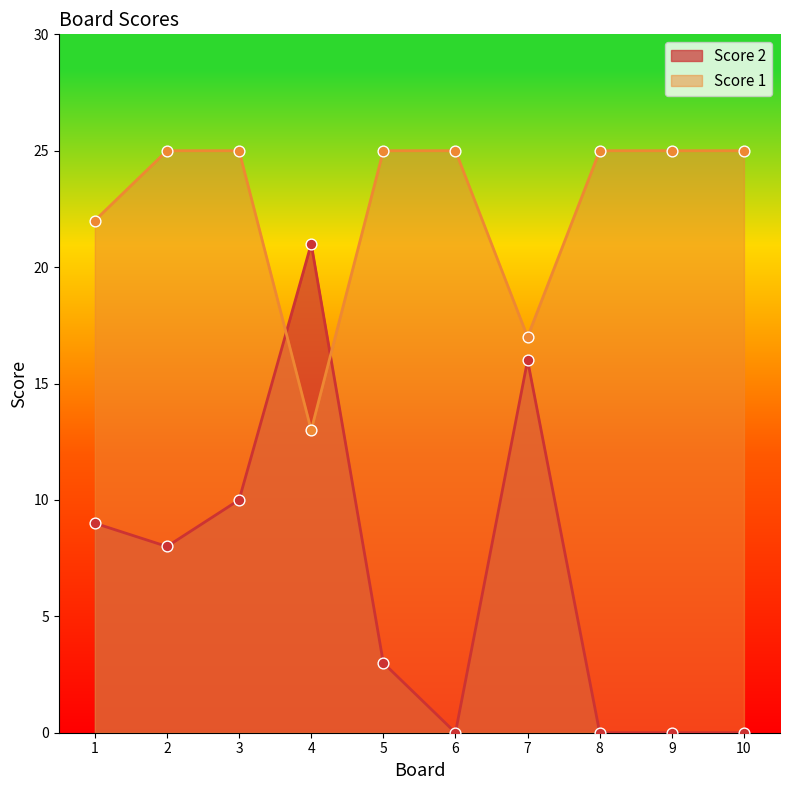

At how many categories does at least one series exceed 11?

10